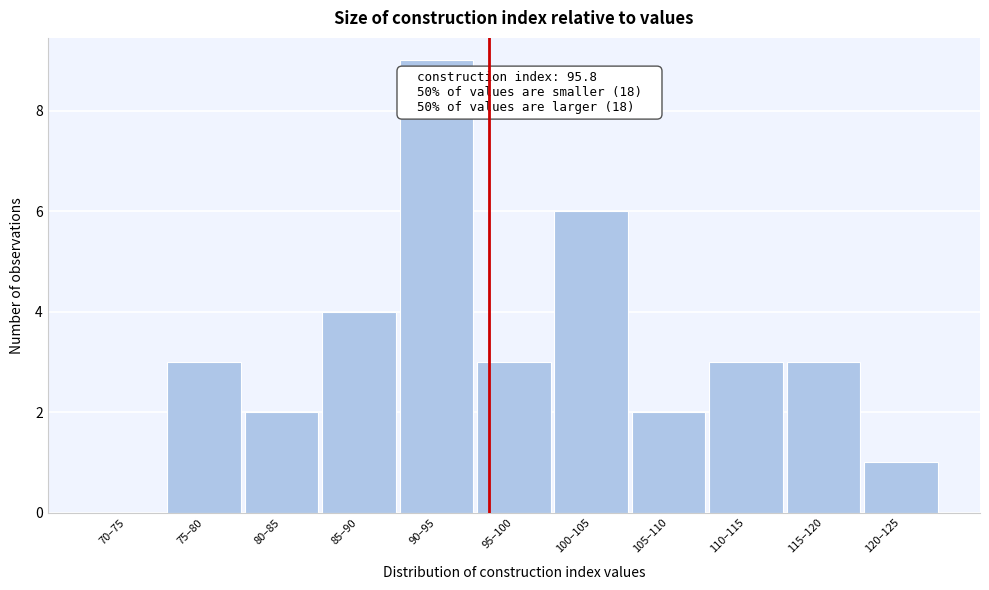

Reading left to right, transcribe all the data shown in this chart.

70–75=0	75–80=3	80–85=2	85–90=4	90–95=9	95–100=3	100–105=6	105–110=2	110–115=3	115–120=3	120–125=1